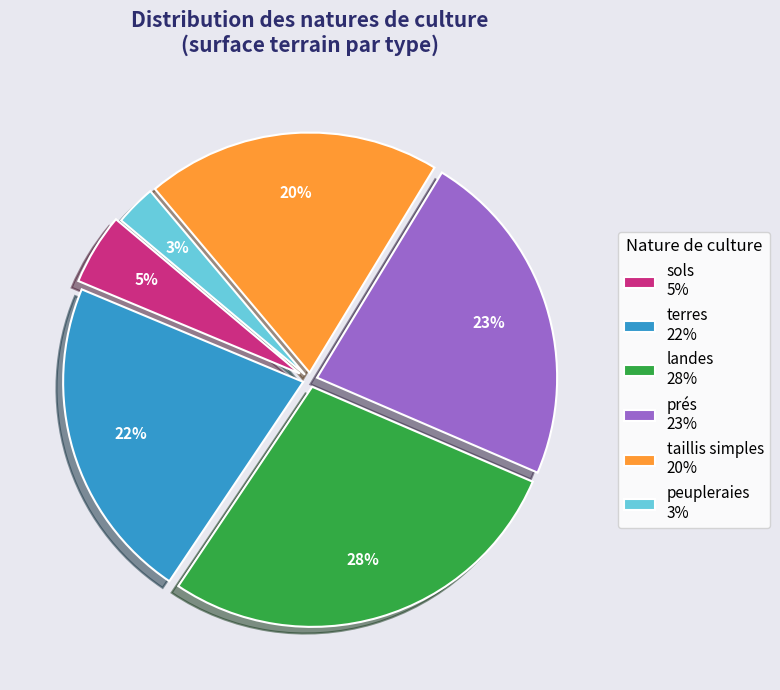

True or false: terres 22% accounts for 22% of the total.

True